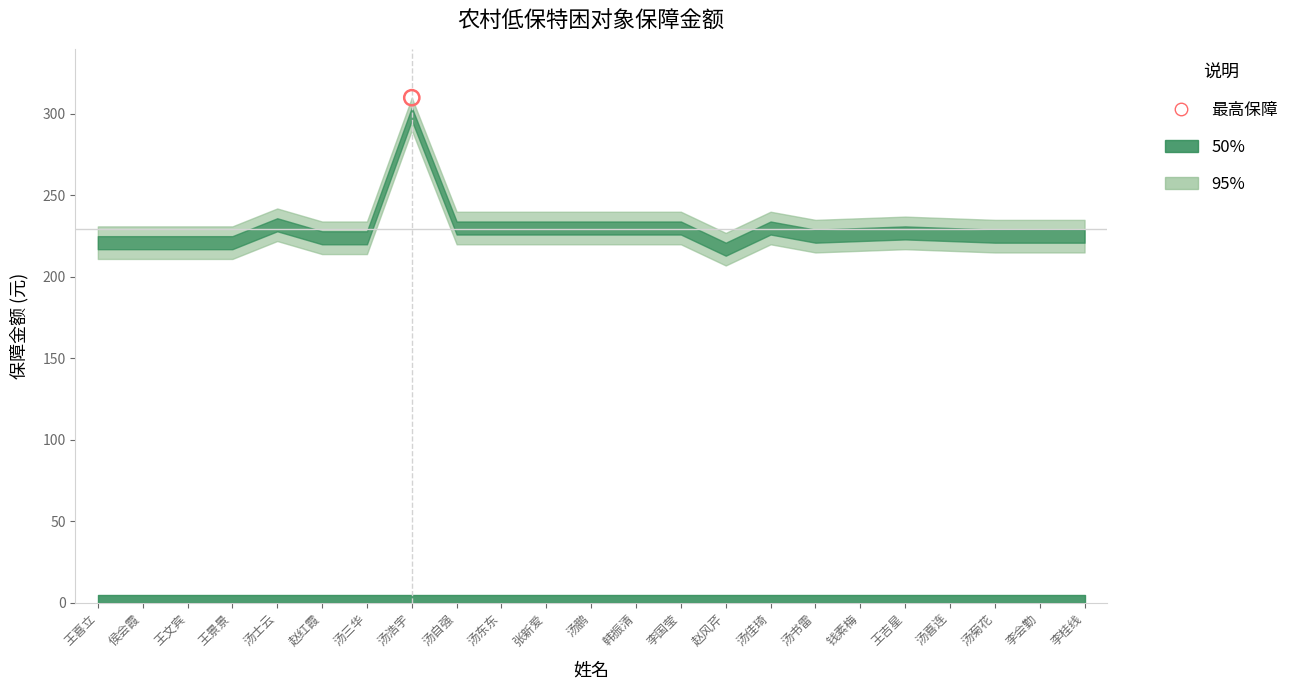

Is the value of 保障人口 at 汤佳琦 greater than the value of 保障金额(95%) at 汤书雷?

No